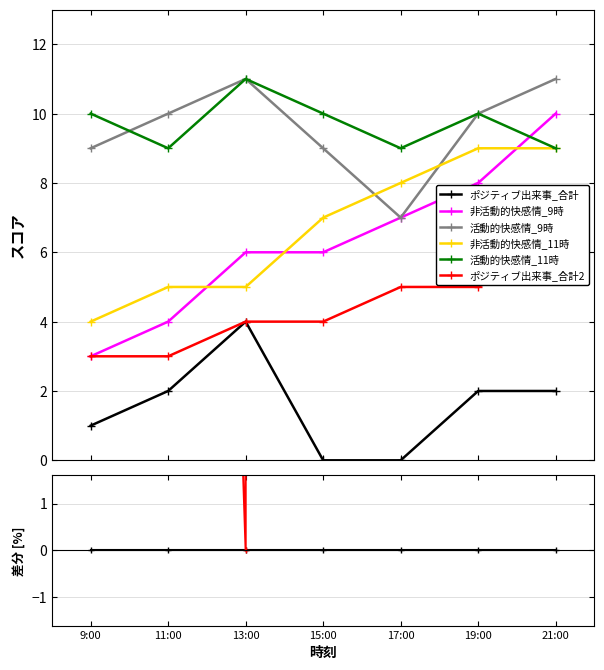

Which series has the largest total across all categories?

活動的快感情_11時